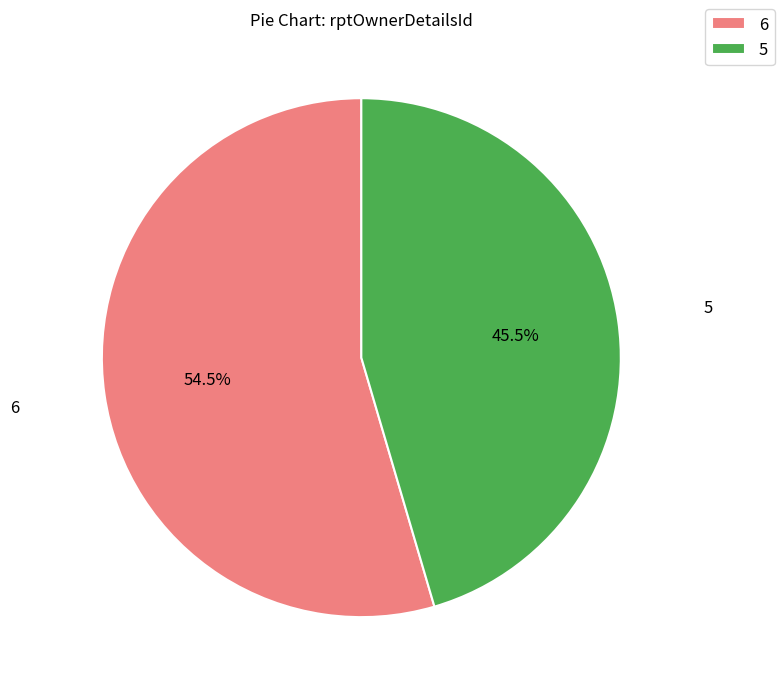

How many slices are in this pie chart?

2